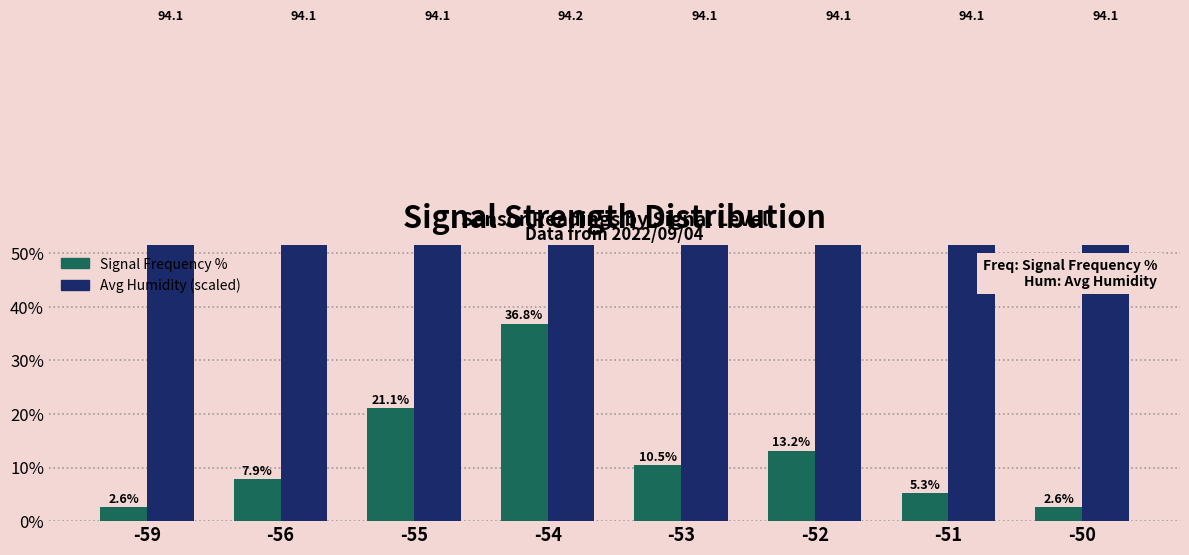

How many series are shown in this chart?

2